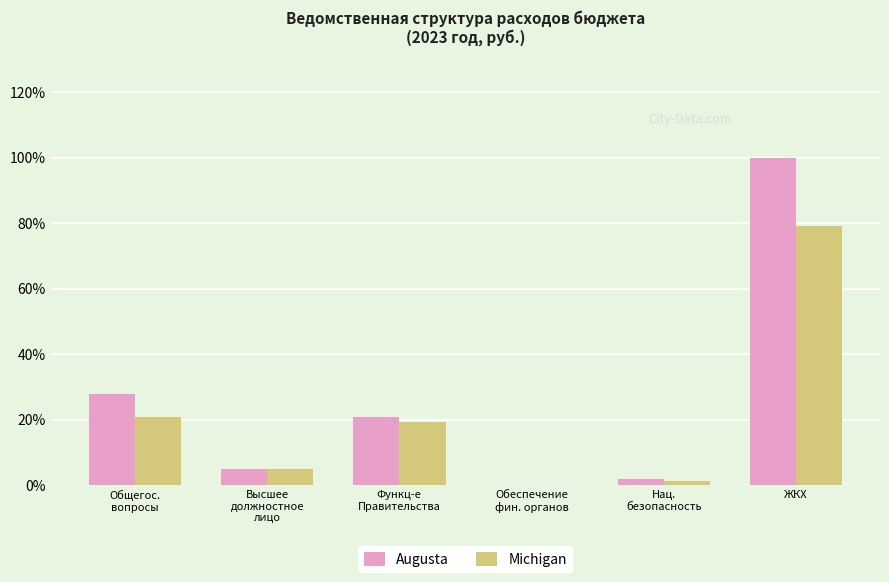

Is the value of Augusta at Функц-е
Правительства greater than the value of Michigan at Функц-е
Правительства?

Yes